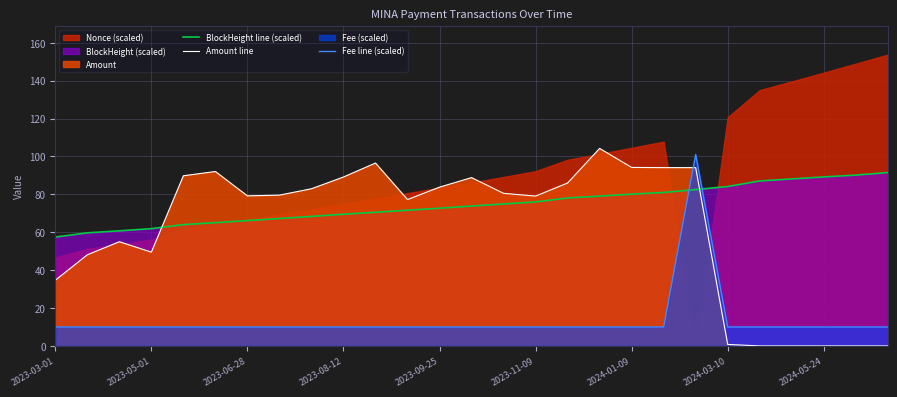

Which series ends up on top after the final intersection of BlockHeight line (scaled) and Fee line (scaled)?

BlockHeight line (scaled)